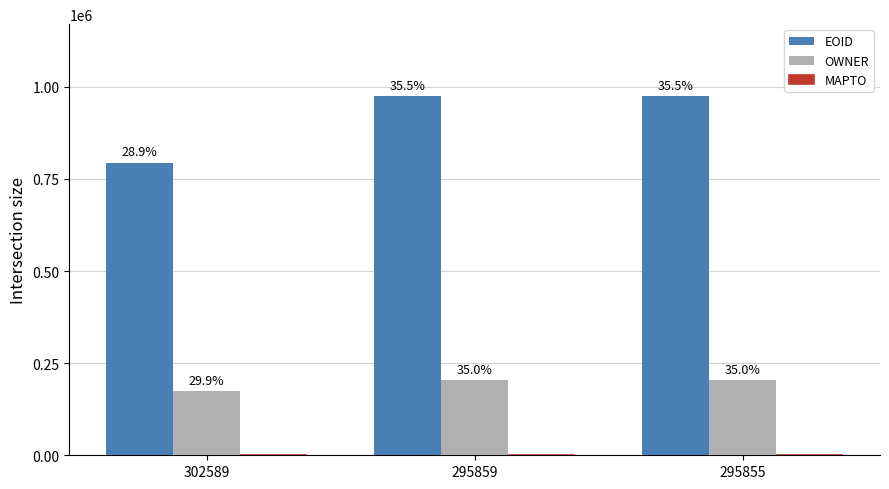

List the series in order of their overall mean, lowest first.

MAPTO, OWNER, EOID